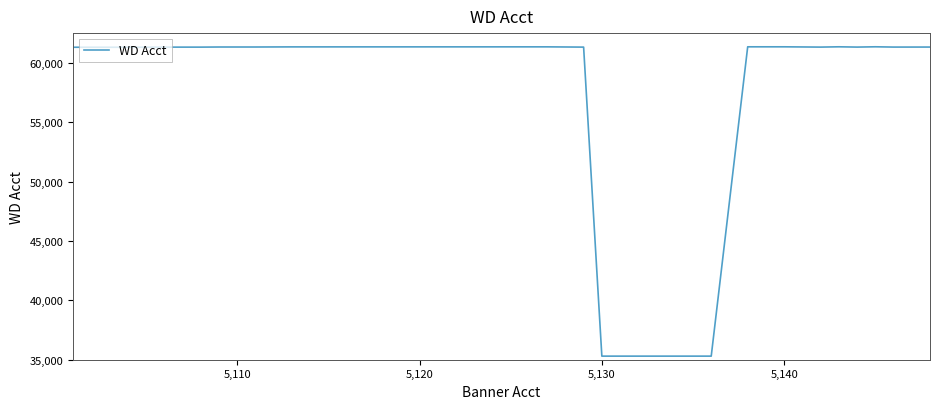

What is the difference between the maximum and minimum values?

26048